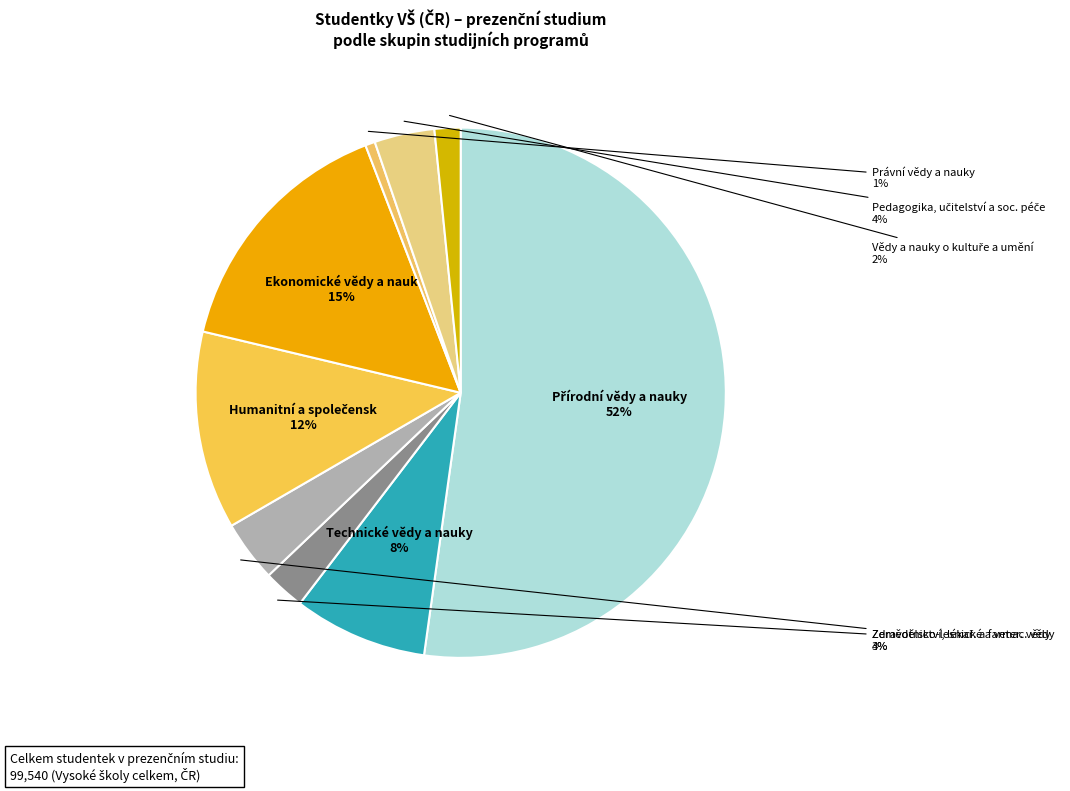

Which slice is the largest?

Přírodní vědy a nauky